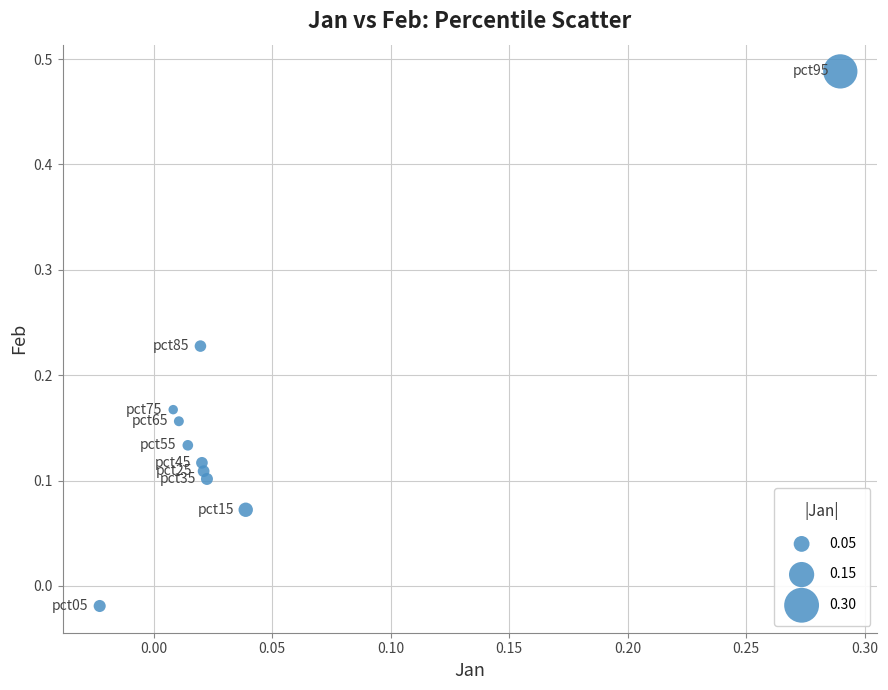

What is the range of X values (max minus min)?

0.3